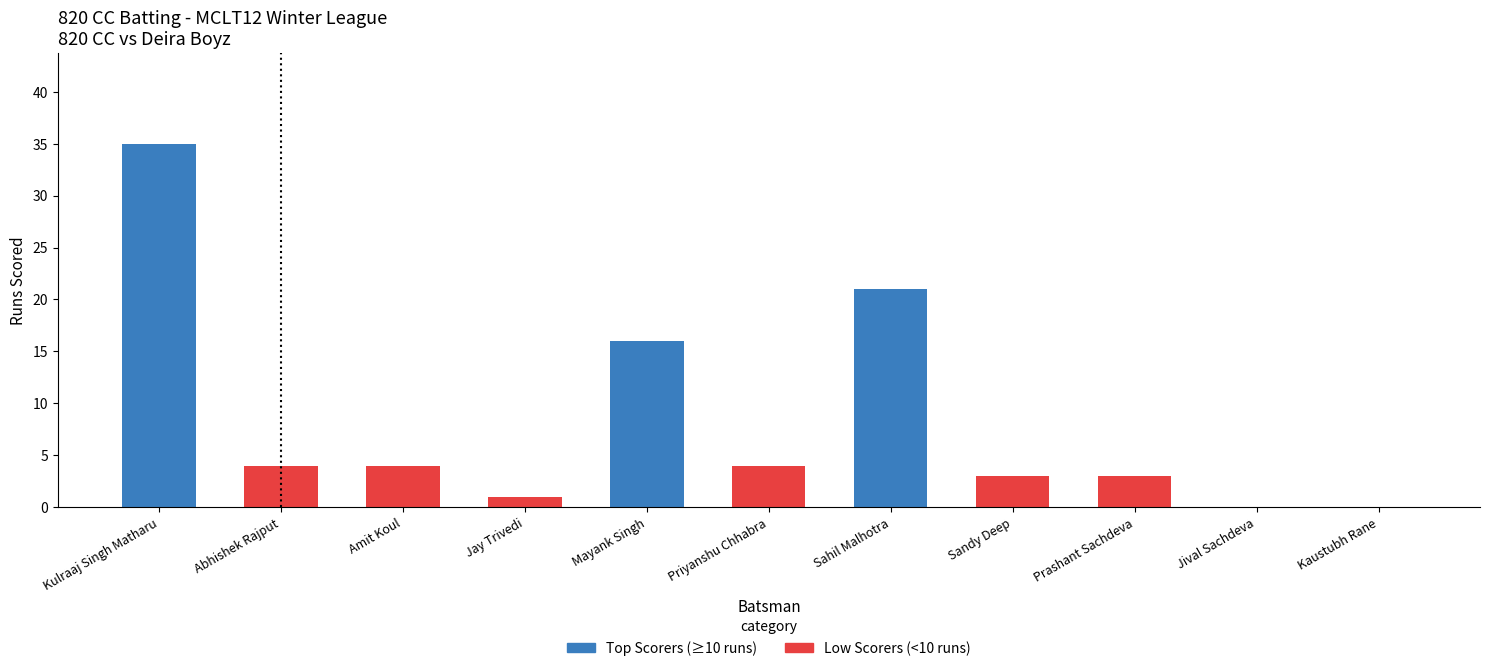

Are the bars horizontal?

No